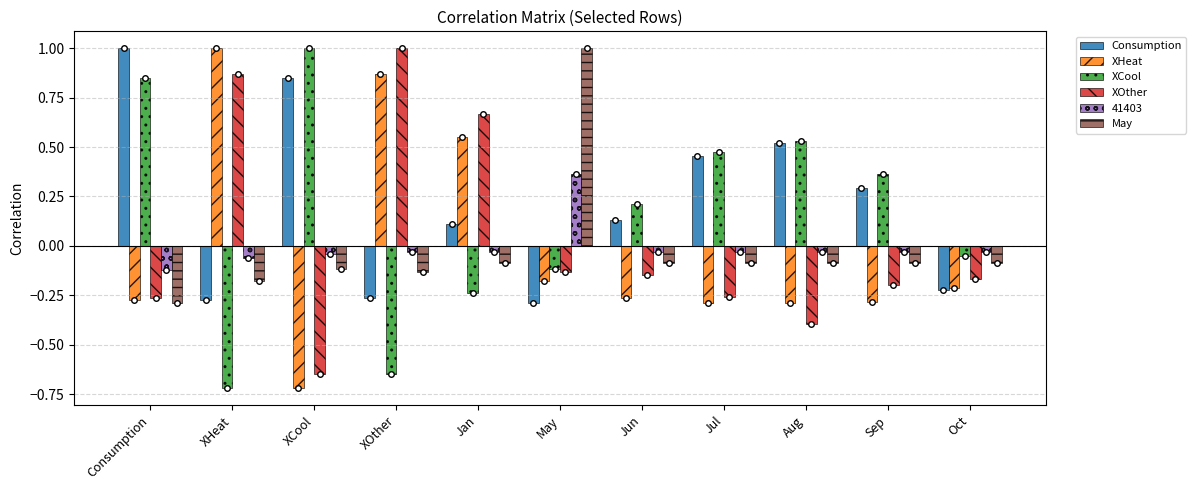

Where does the XCool series first go above 0?

Consumption